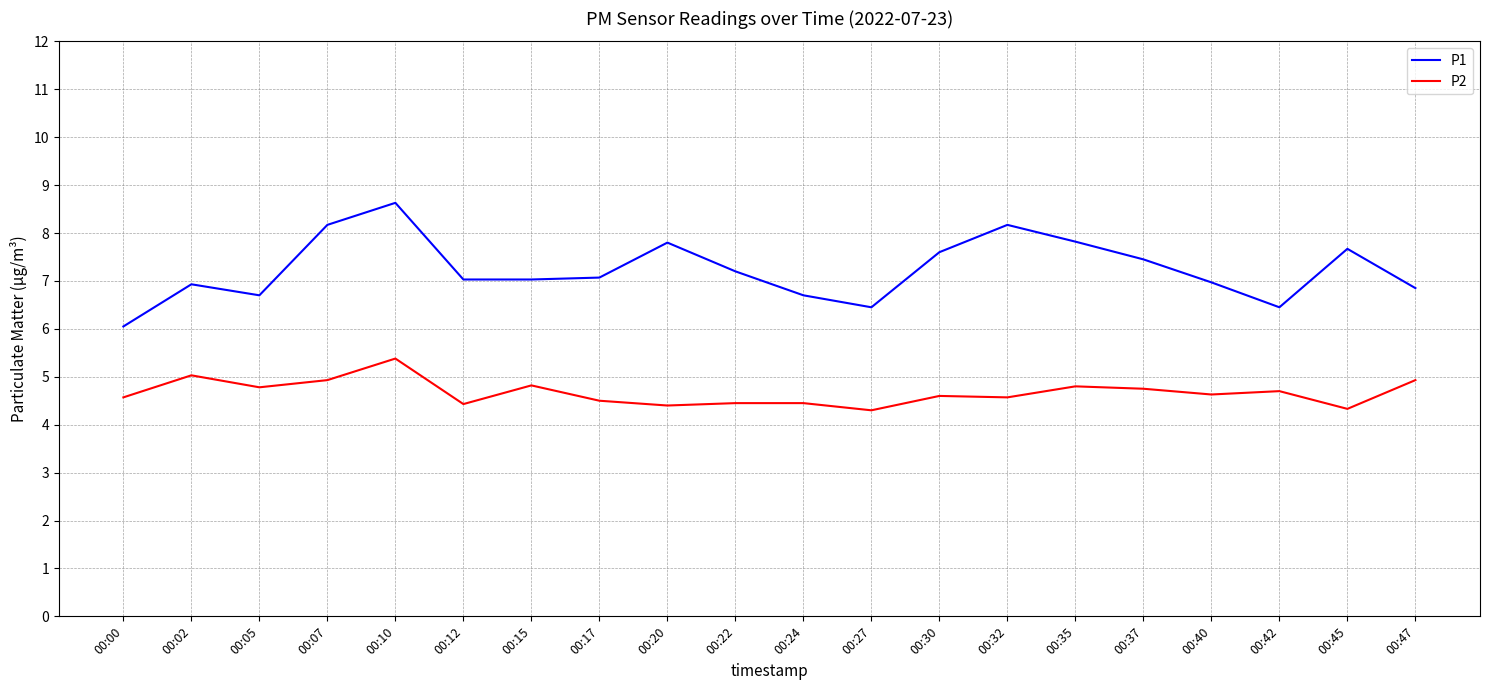

Where is the first local minimum for P2?

00:05